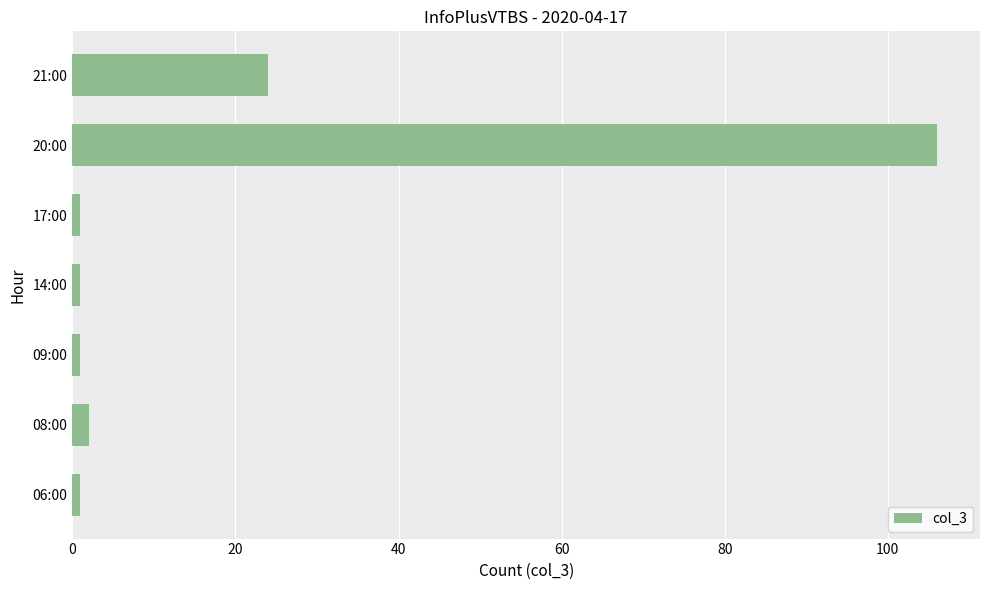

What is the maximum value shown in the chart?

106